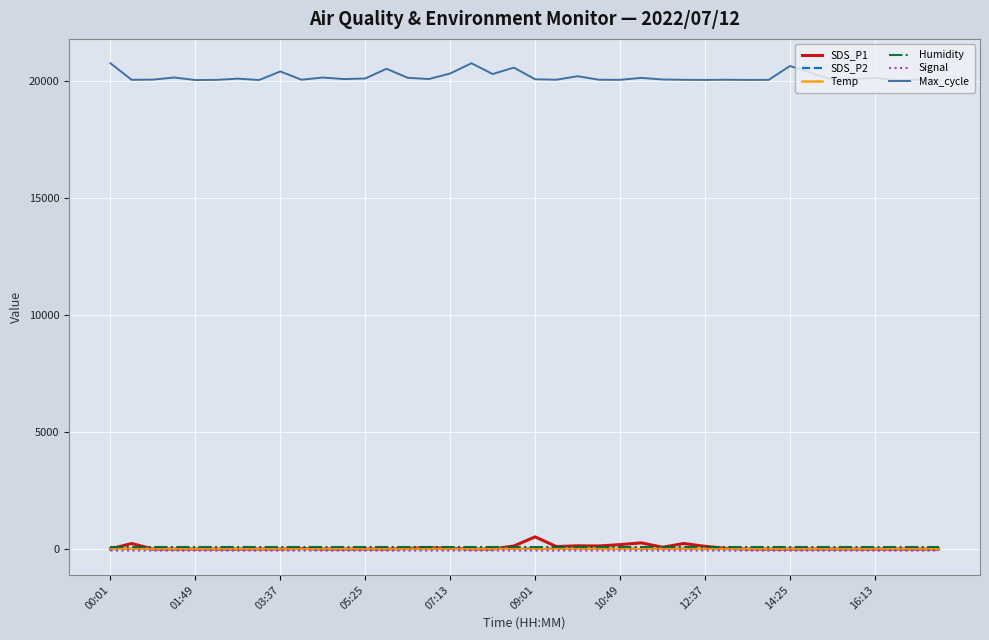

What is the greatest value displayed?

20750.0